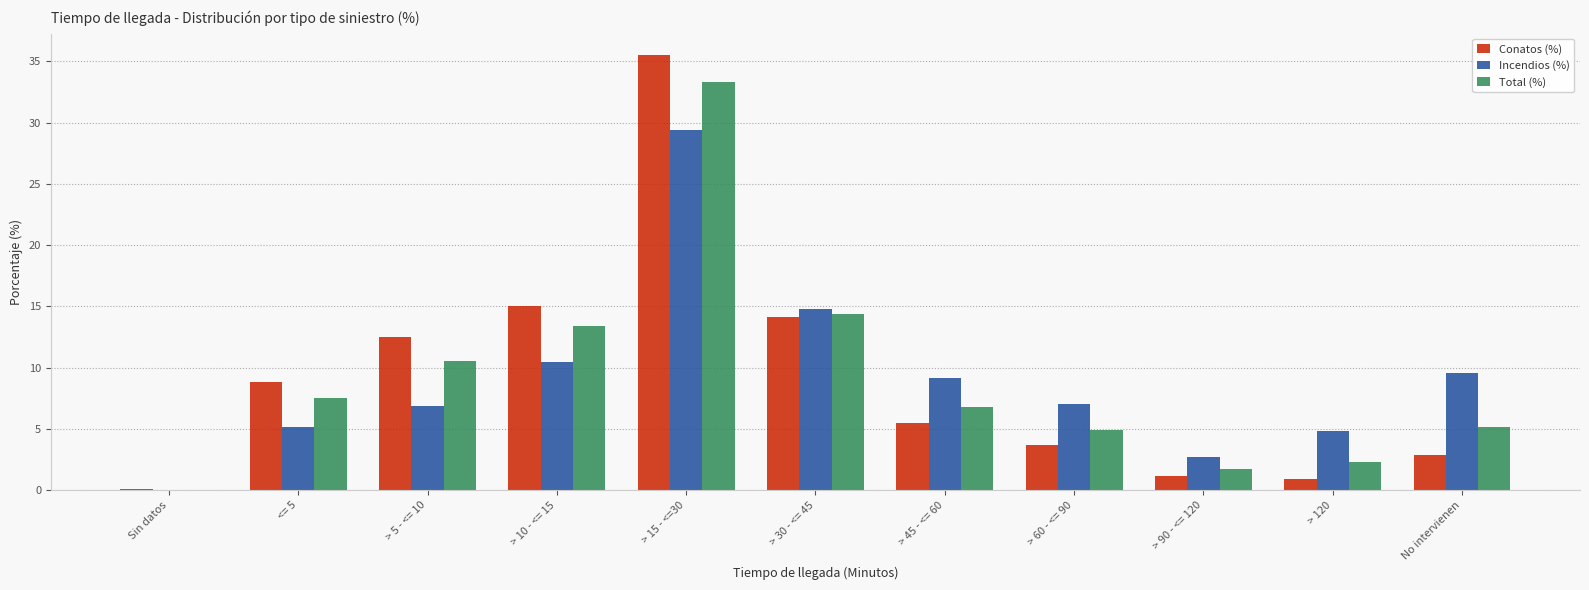

What is the approximate value of Conatos (%) at > 15 - <=30?

35.5